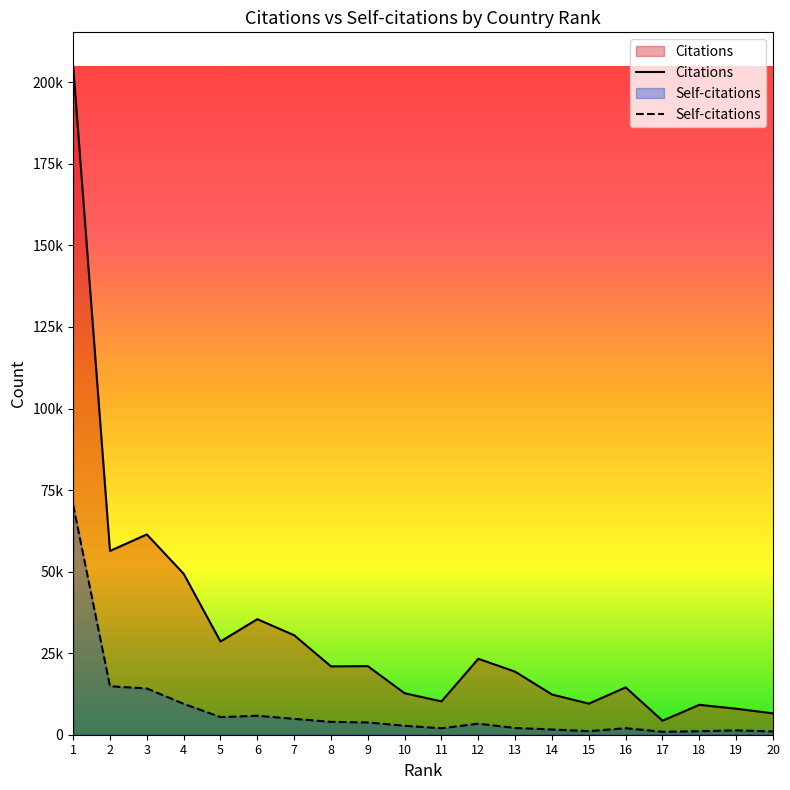

Which series has the largest total across all categories?

Citations